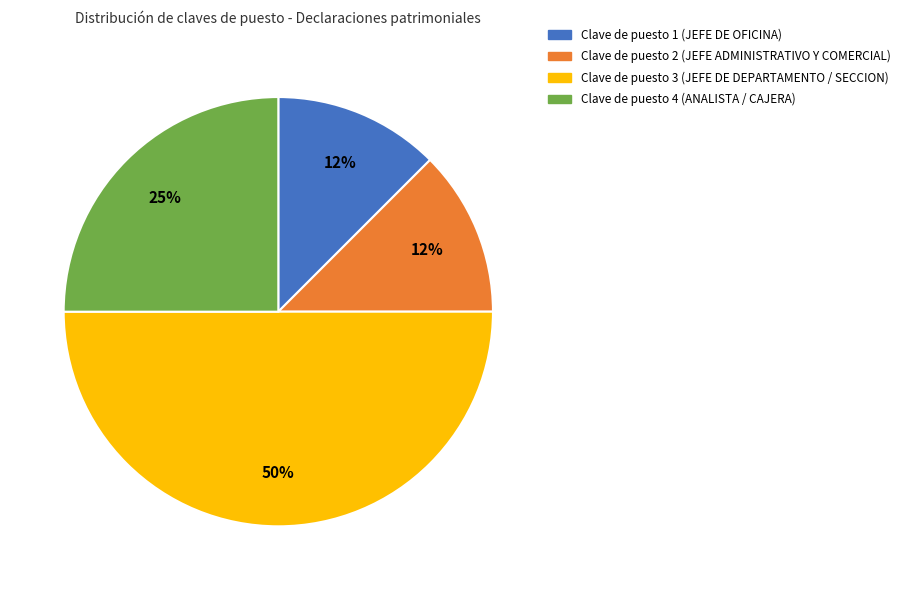

To the nearest percent, what is the average slice percentage?

25%